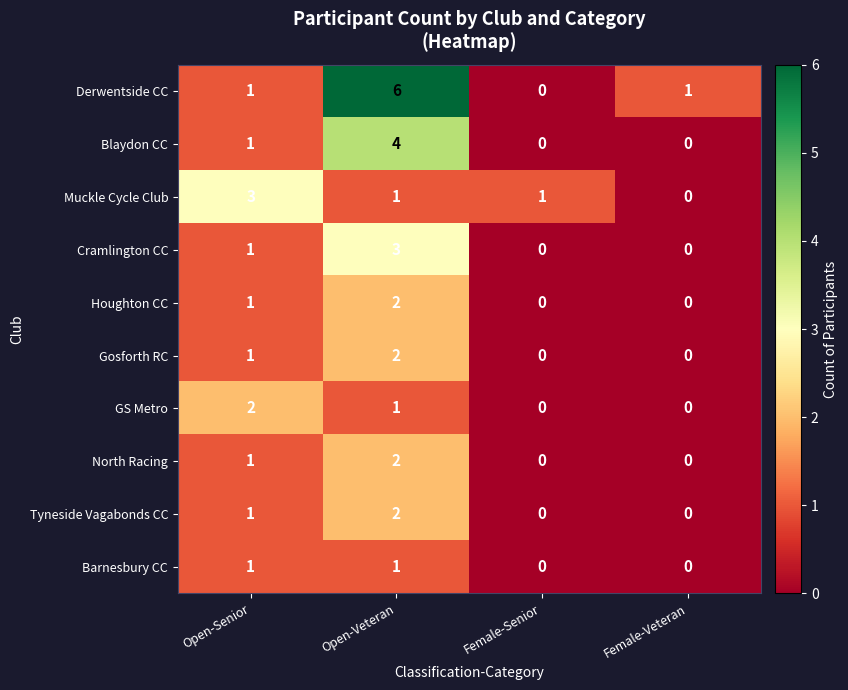

Count the number of data series in this chart.

10